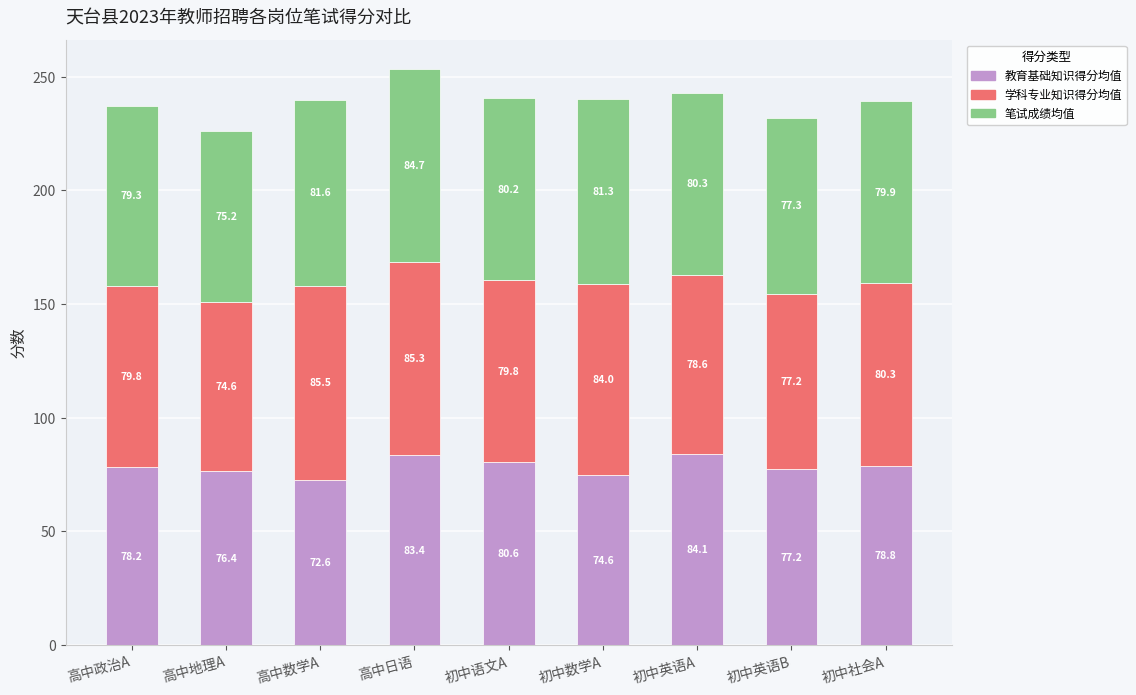

Where does the 教育基础知识得分均值 series first go above 78?

高中政治A